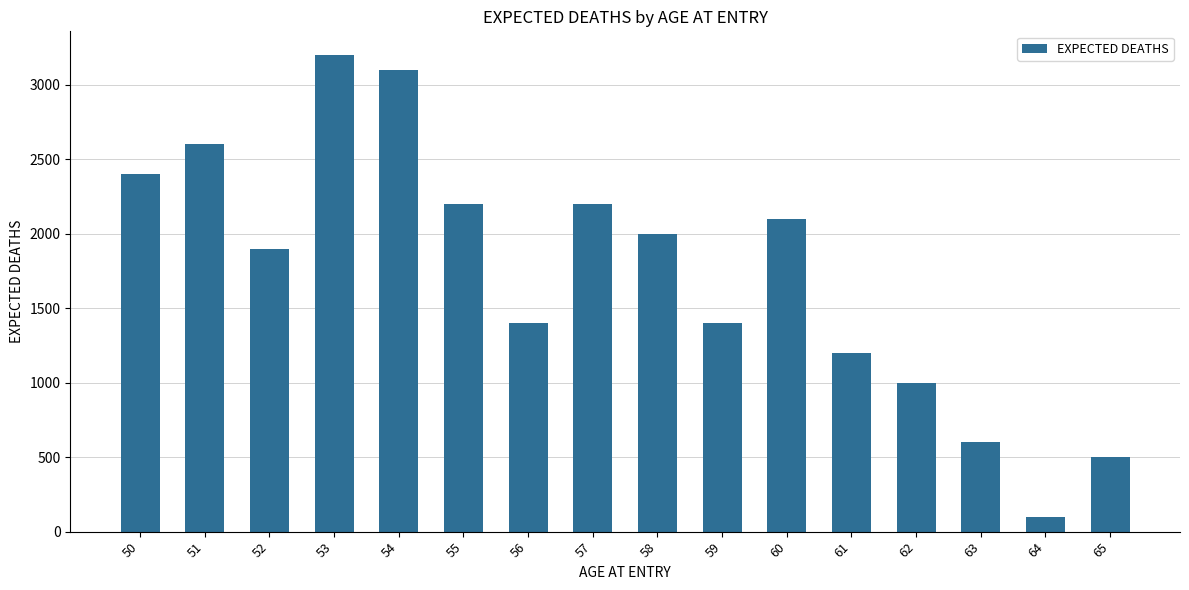

The value at 65 is 500. True or false?

True